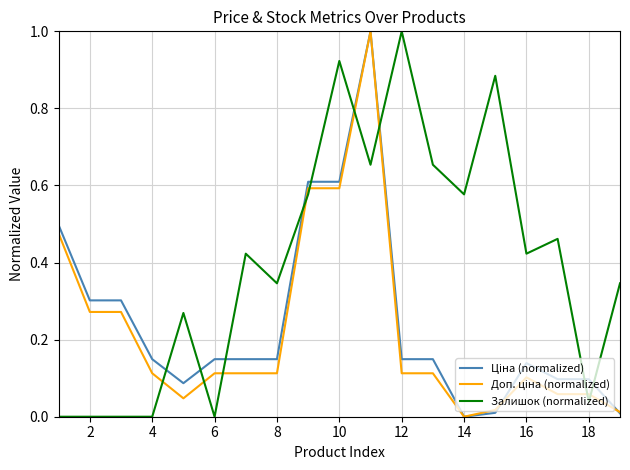

Which series has the largest total across all categories?

Залишок (normalized)